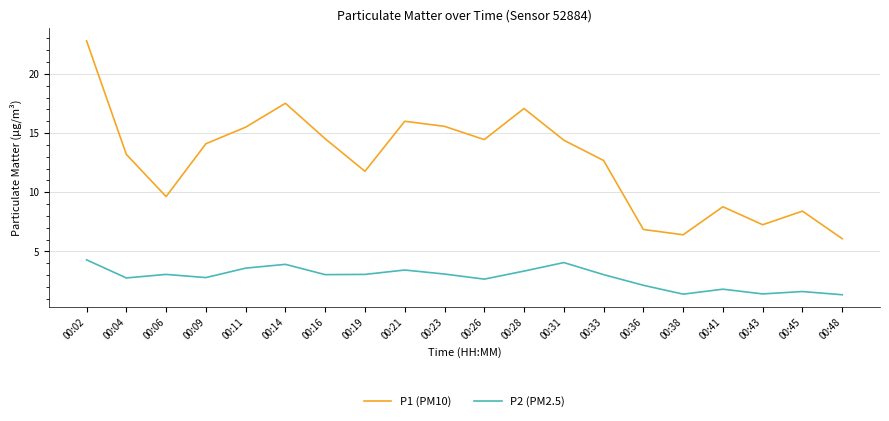

At which category does P2 (PM2.5) reach its first local valley?

00:04